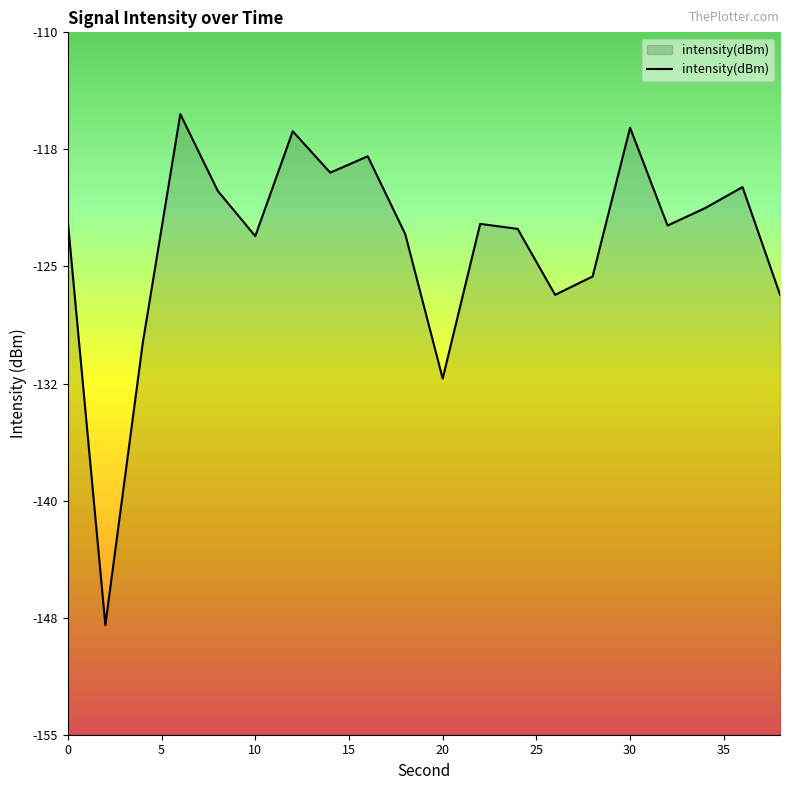

Between 25 and 15, which is larger?

15